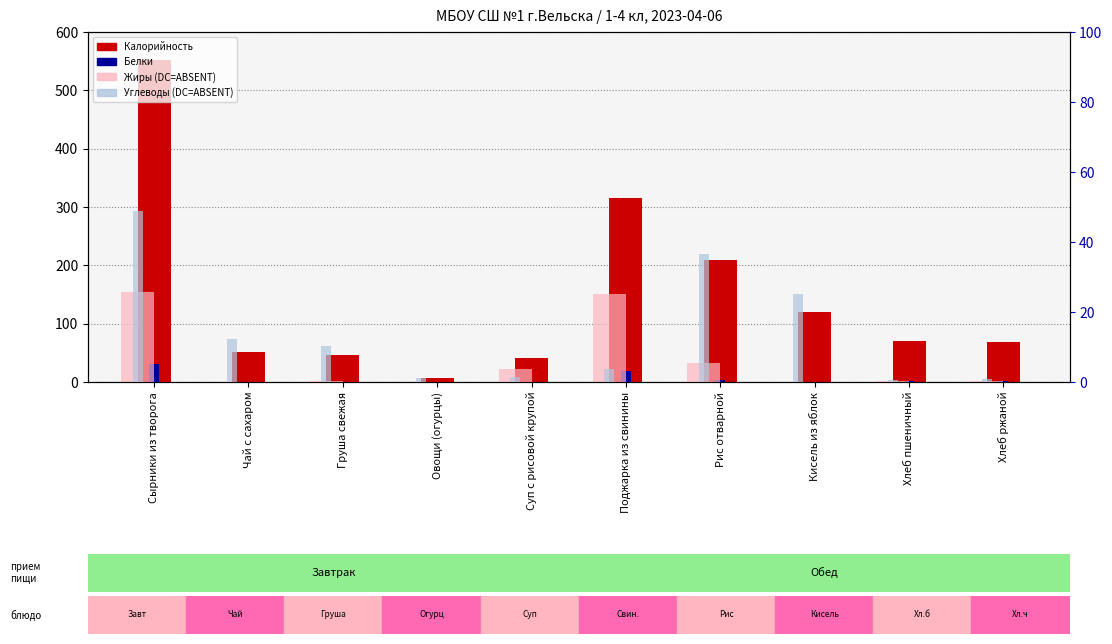

True or false: Жиры (правая ось) has a value of 25.0 at Поджарка из свинины.

True